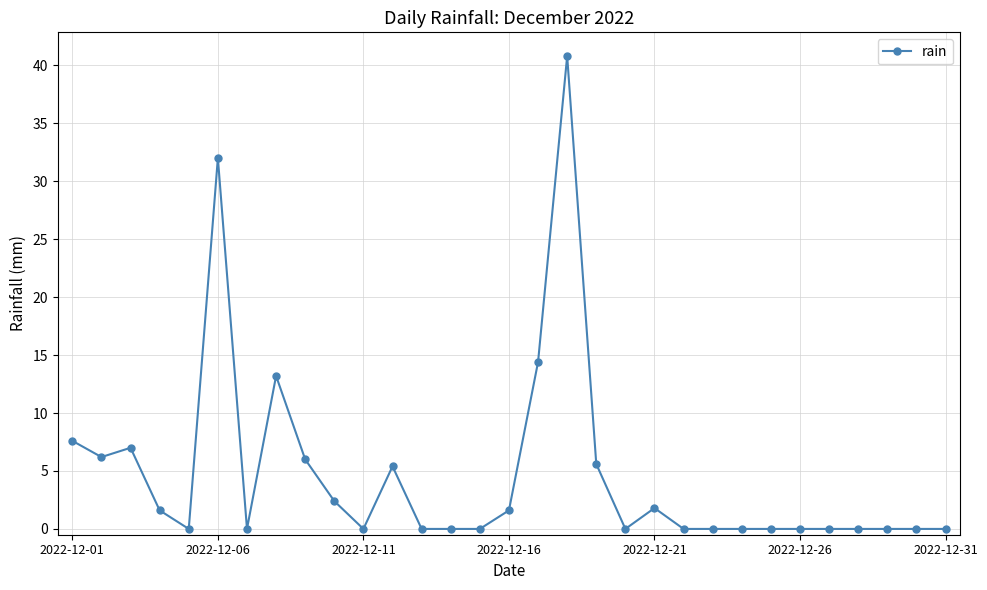

What is the average value?

4.7